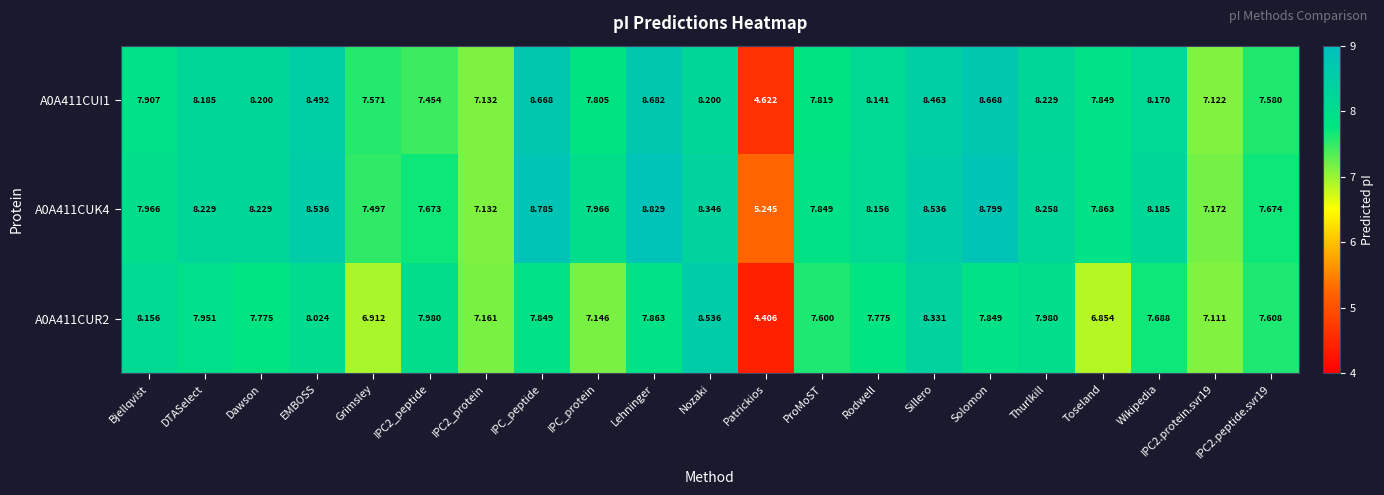

Is the value of A0A411CUR2 at IPC_peptide greater than the value of A0A411CUK4 at Rodwell?

No